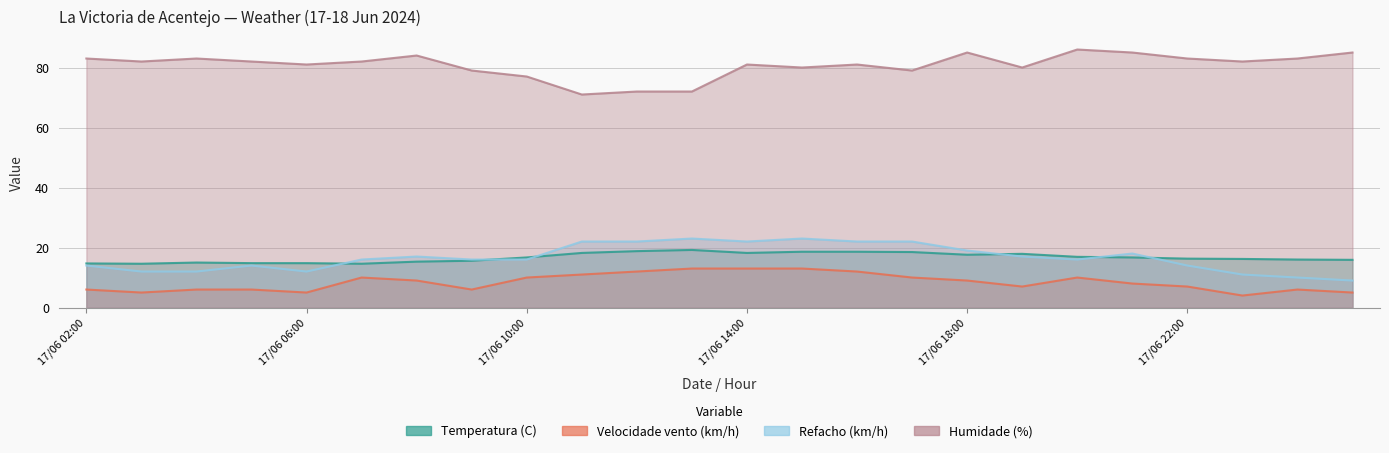

True or false: Humidade (%) has a value of 81.0 at 17/06 14:00.

True